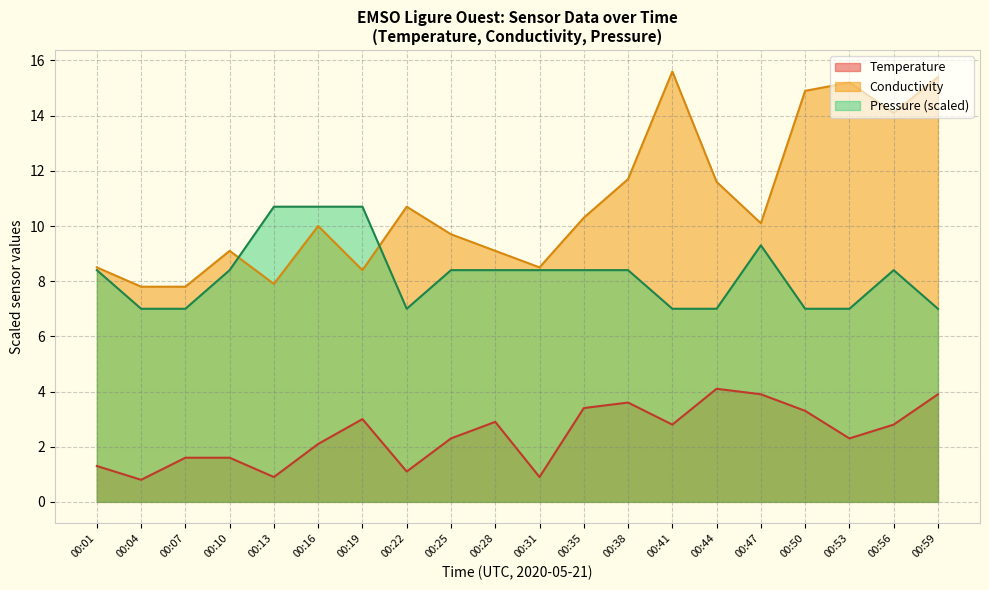

True or false: Temperature has a value of 4.7 at 00:35.

False